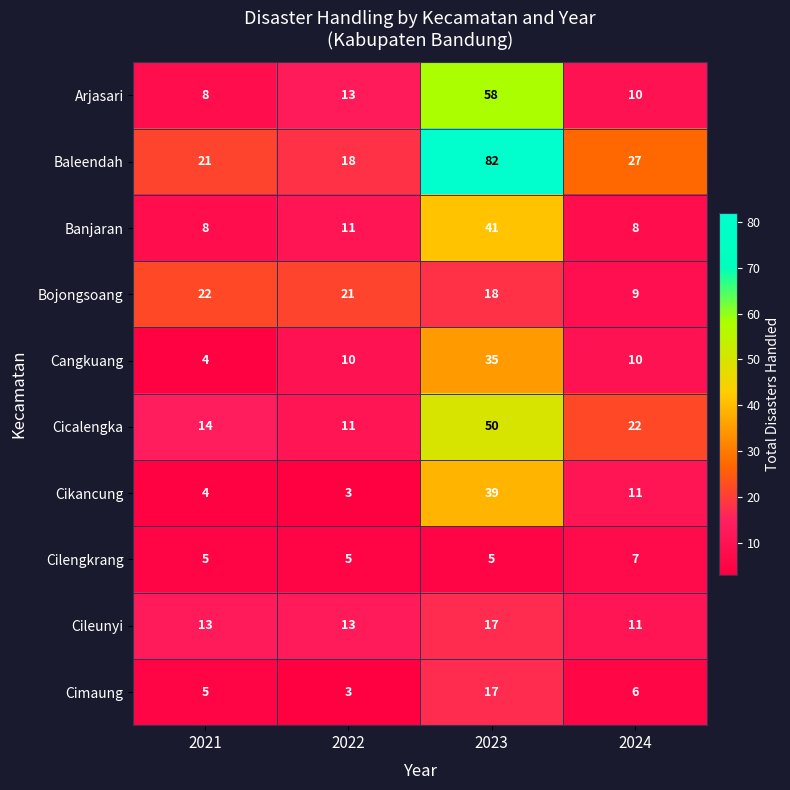

Count the number of data series in this chart.

10